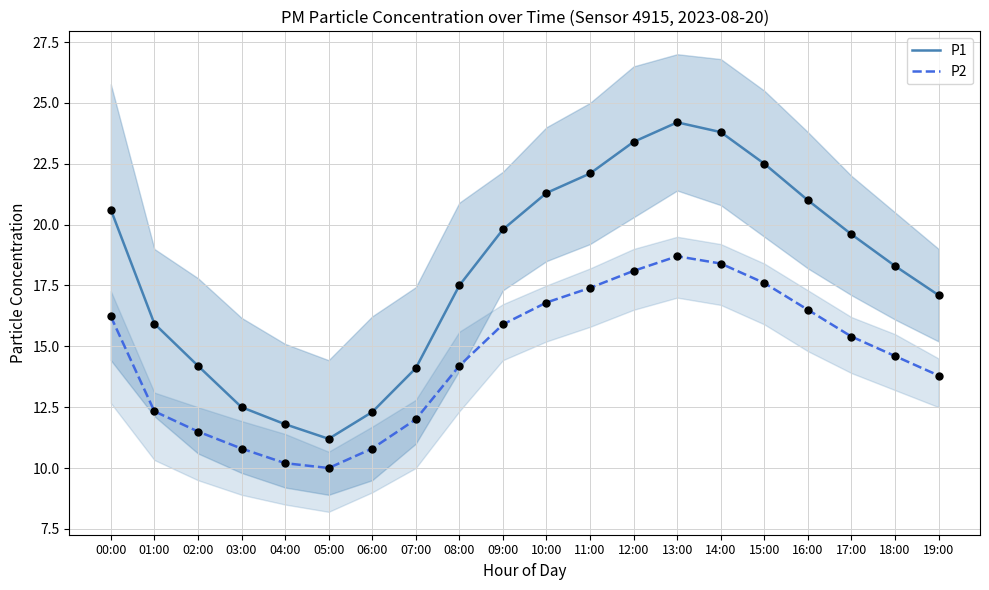

Which series contains the highest Y value?

P1